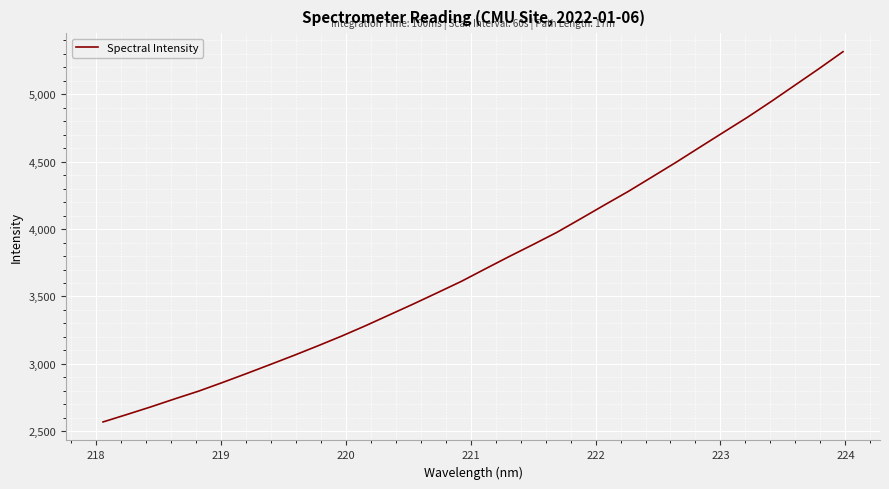

What is the greatest value displayed?

5316.2